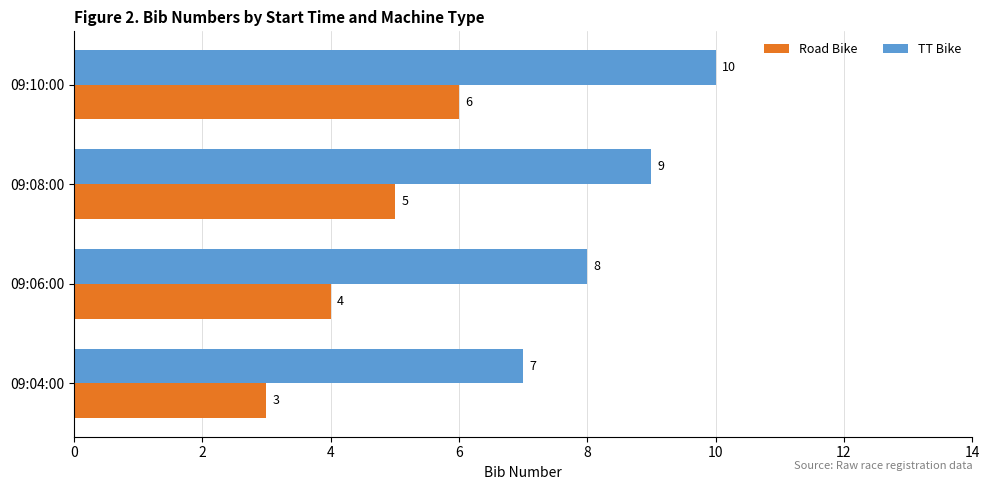

At which category is the sum across all series the highest?

09:10:00